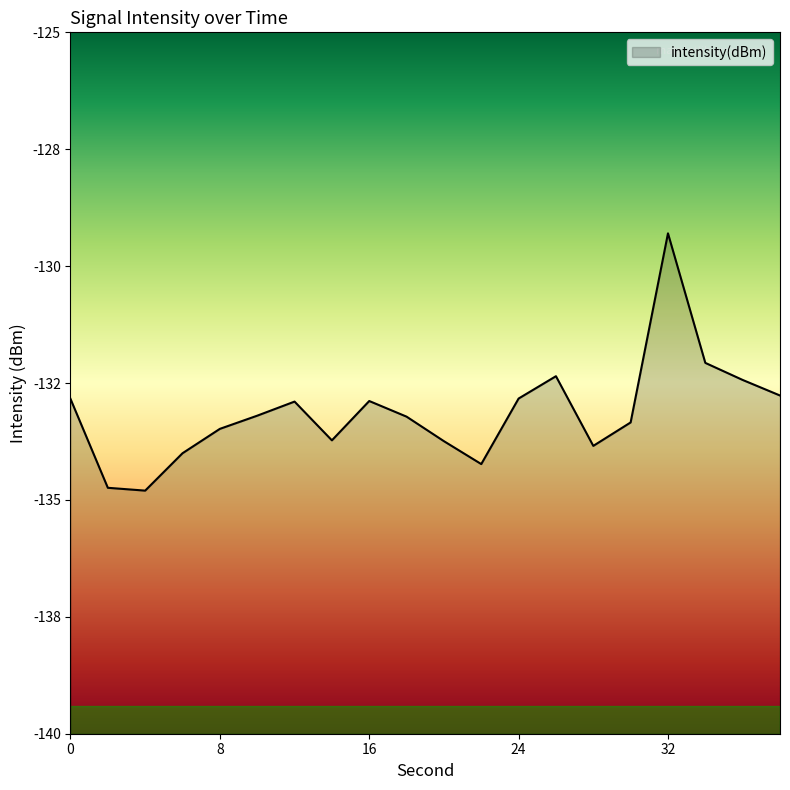

What is the value of the 20th point from the left?

-132.8